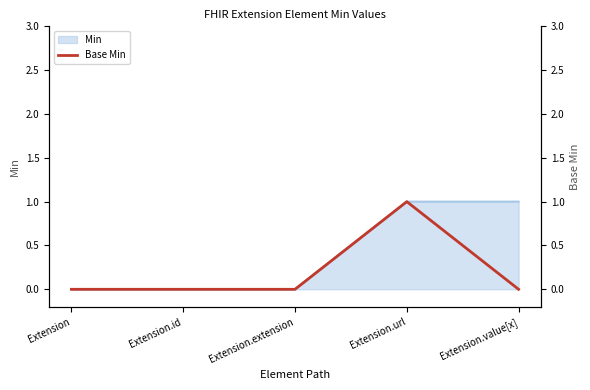

Does the chart have visible grid lines?

No